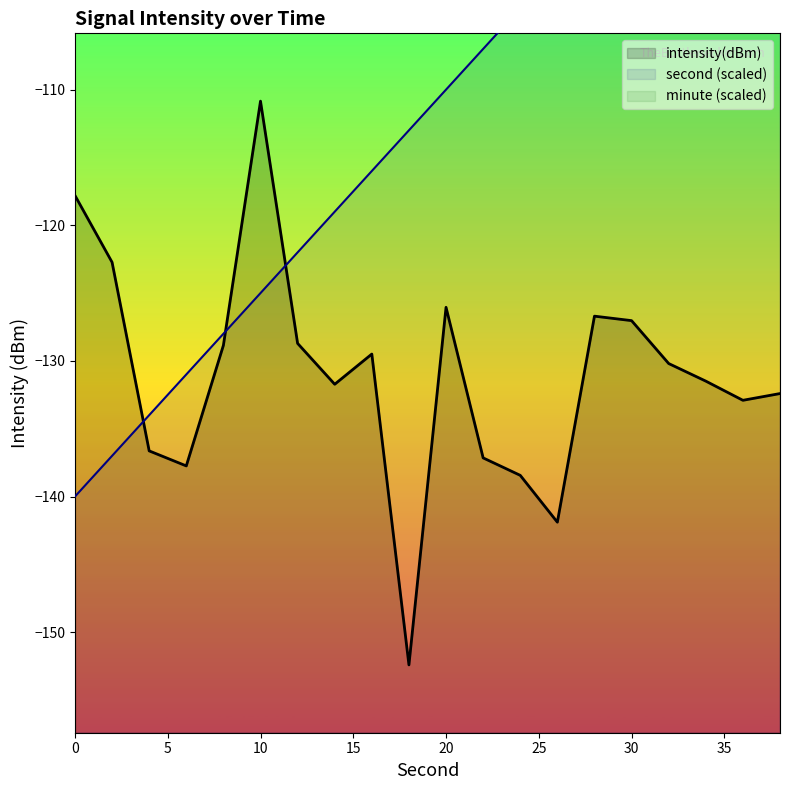

True or false: second has a value of -25.9 at 34.

False